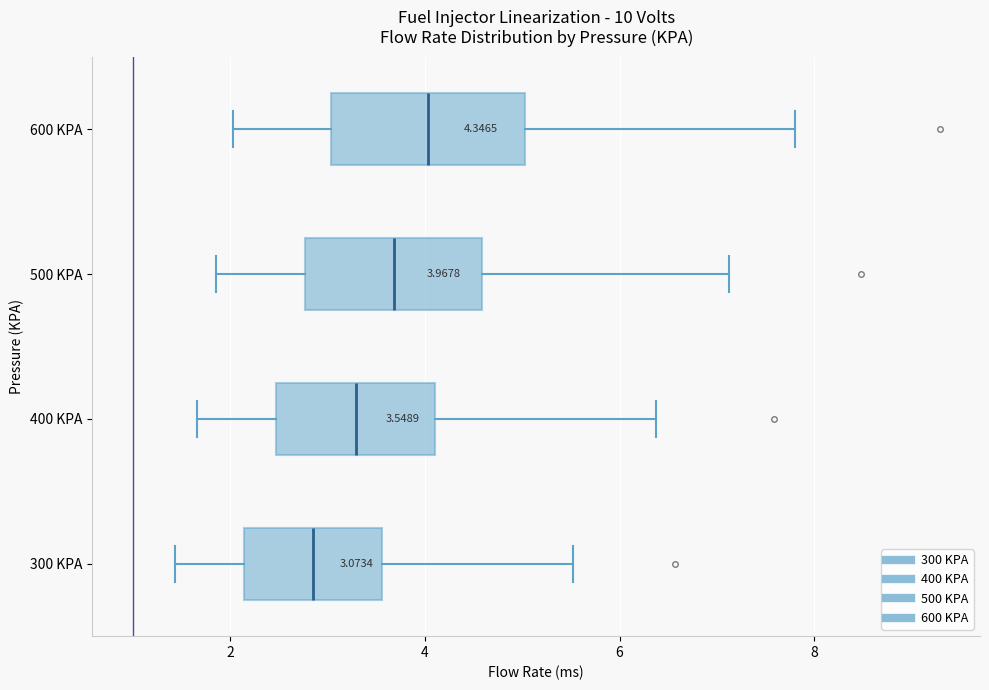

Which box's median line is the furthest to the left?

300 KPA